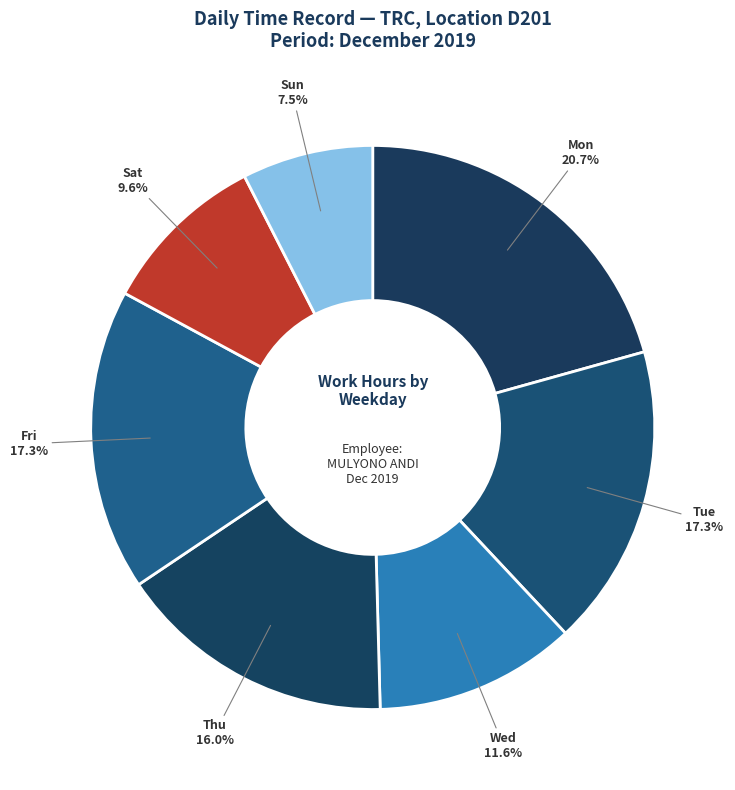

How many slices are in this pie chart?

7